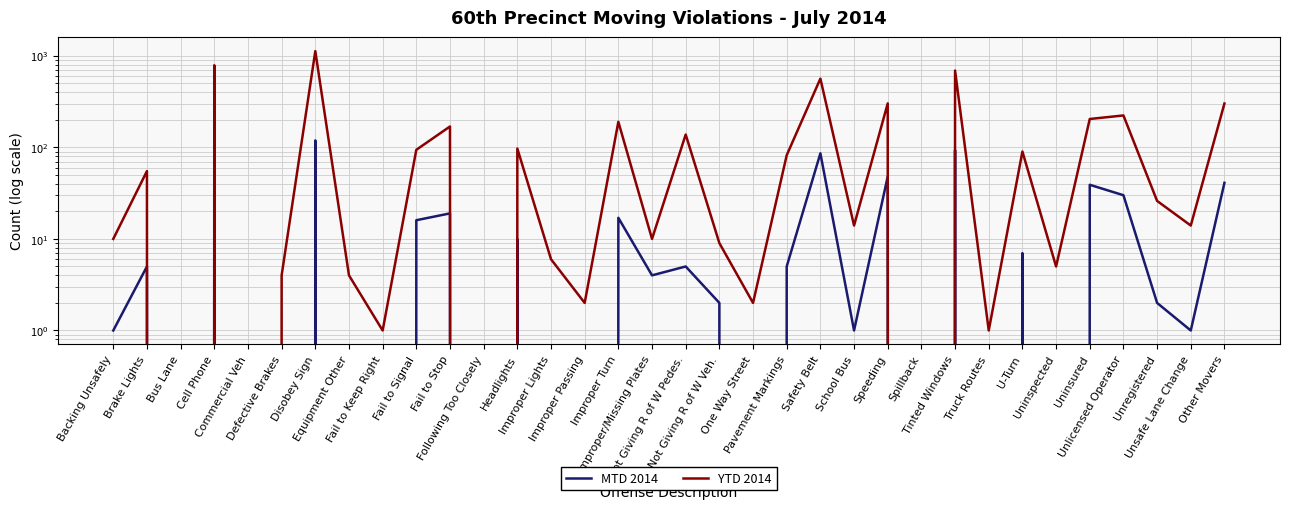

True or false: MTD 2014 and YTD 2014 intersect in this chart.

False